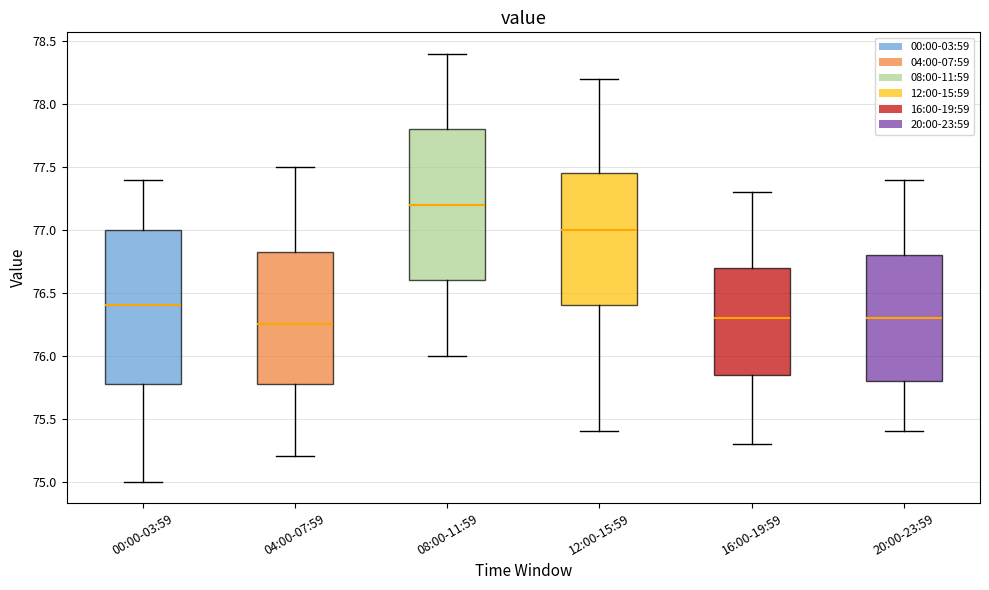

Reading left to right, transcribe this box plot: for each box, give where its median line is, the range the box spans, and where its two whiskers end, as read against the y-axis. The values are not printed on the chart, so give them approximately, as read against the axis.

00:00-03:59: median 76.40, box 75.80 to 77.00, whiskers 75.00 to 77.40
04:00-07:59: median 76.25, box 75.80 to 76.85, whiskers 75.20 to 77.50
08:00-11:59: median 77.20, box 76.60 to 77.80, whiskers 76.00 to 78.40
12:00-15:59: median 77.00, box 76.40 to 77.45, whiskers 75.40 to 78.20
16:00-19:59: median 76.30, box 75.85 to 76.70, whiskers 75.30 to 77.30
20:00-23:59: median 76.30, box 75.80 to 76.80, whiskers 75.40 to 77.40